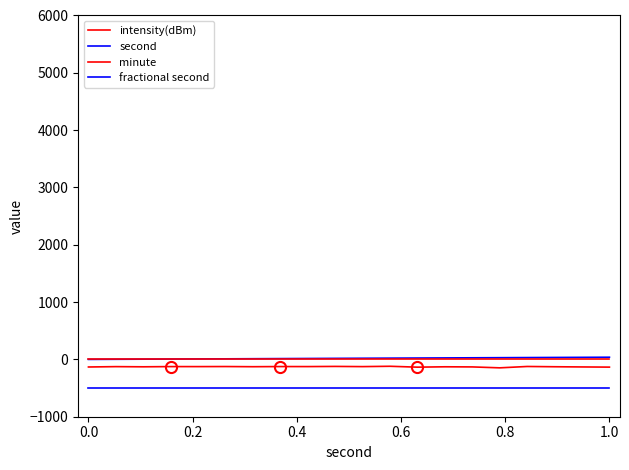

How many lines are shown in the chart?

4